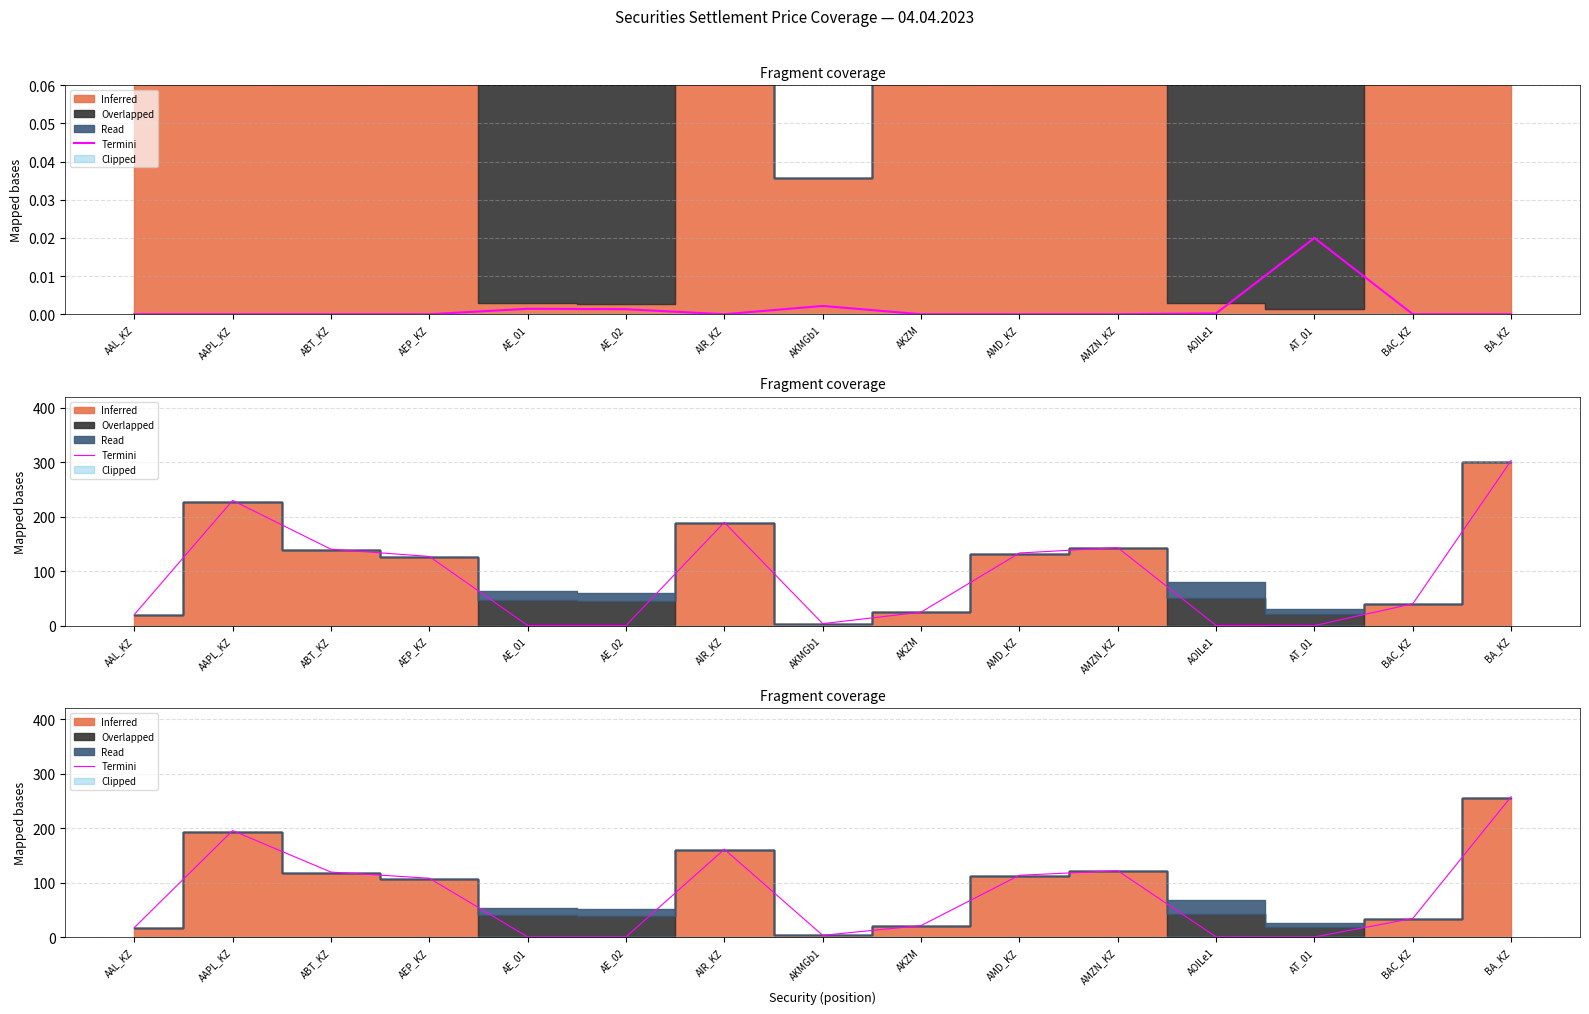

True or false: the data shows 107.9 at AEP_KZ.

True